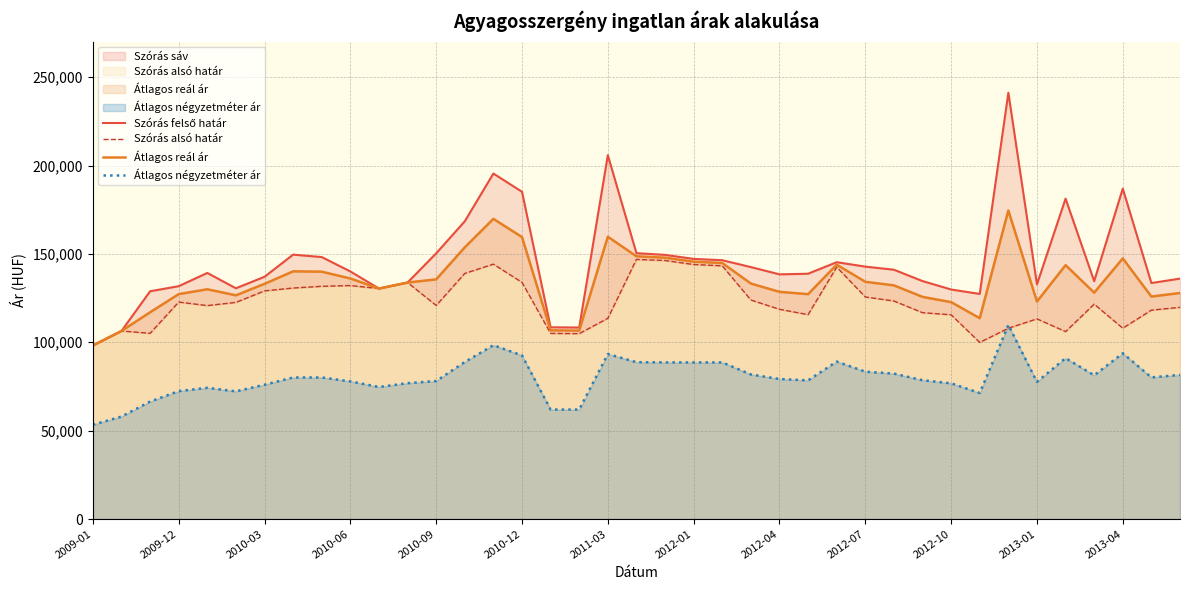

How many categories are shown in the chart?

39